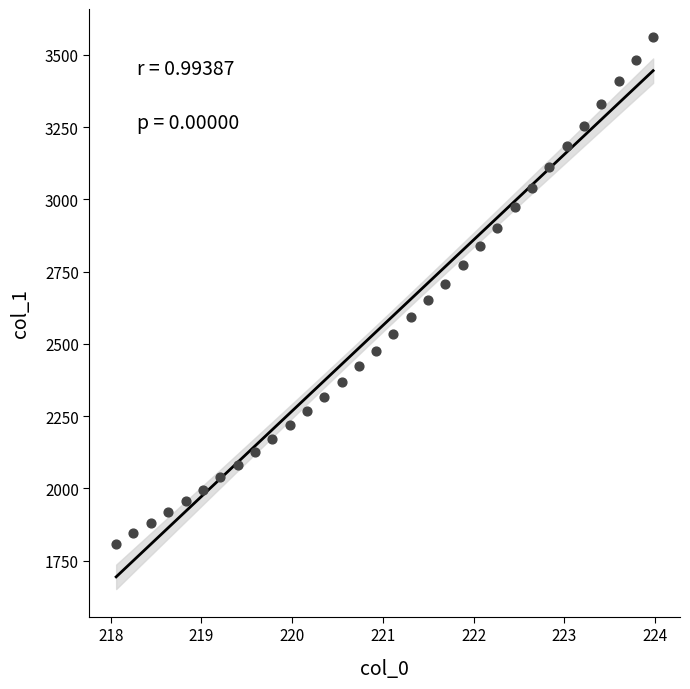

What is the range of Y values (max minus min)?

1754.1